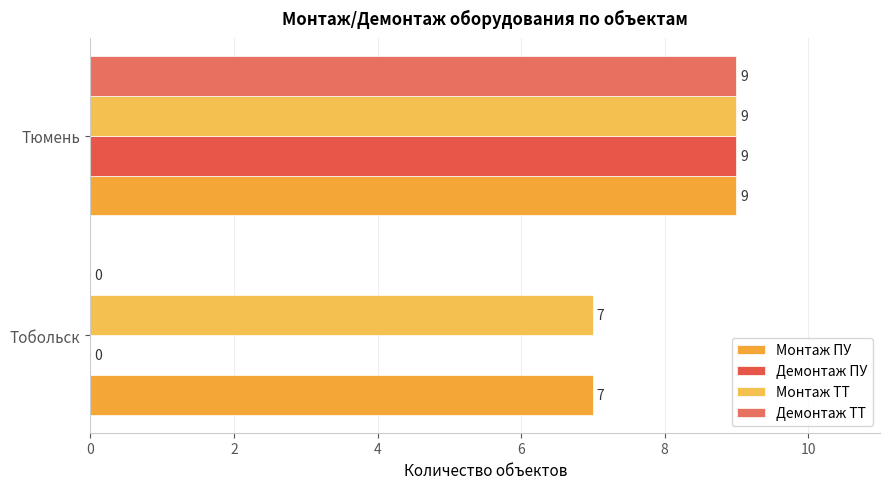

What is the sum of all Демонтаж ПУ values?

9